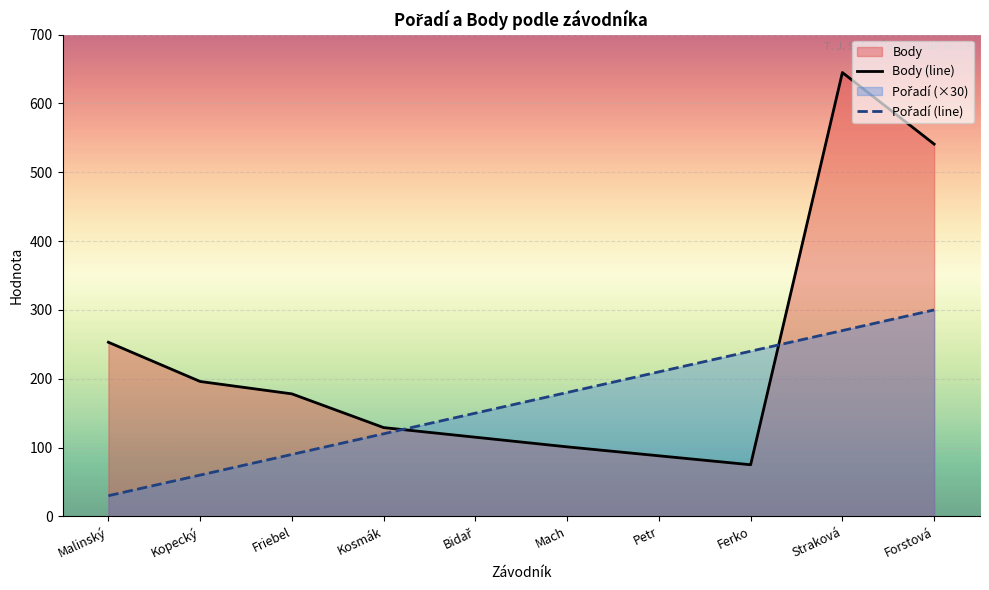

How many Pořadí (line) values are between 90 and 240?

6